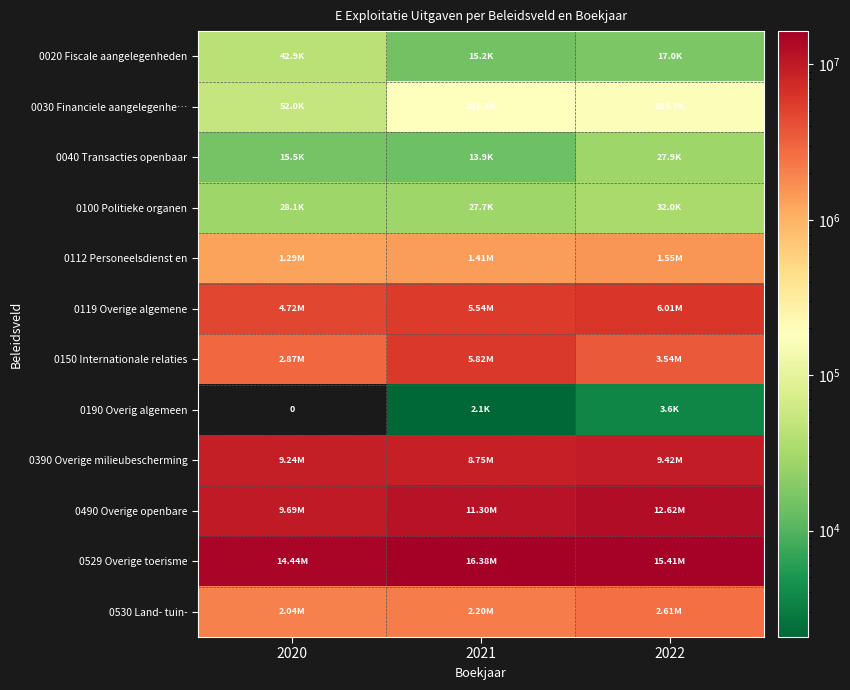

How many values in the 0190 Overig algemeen series exceed 2064?

2